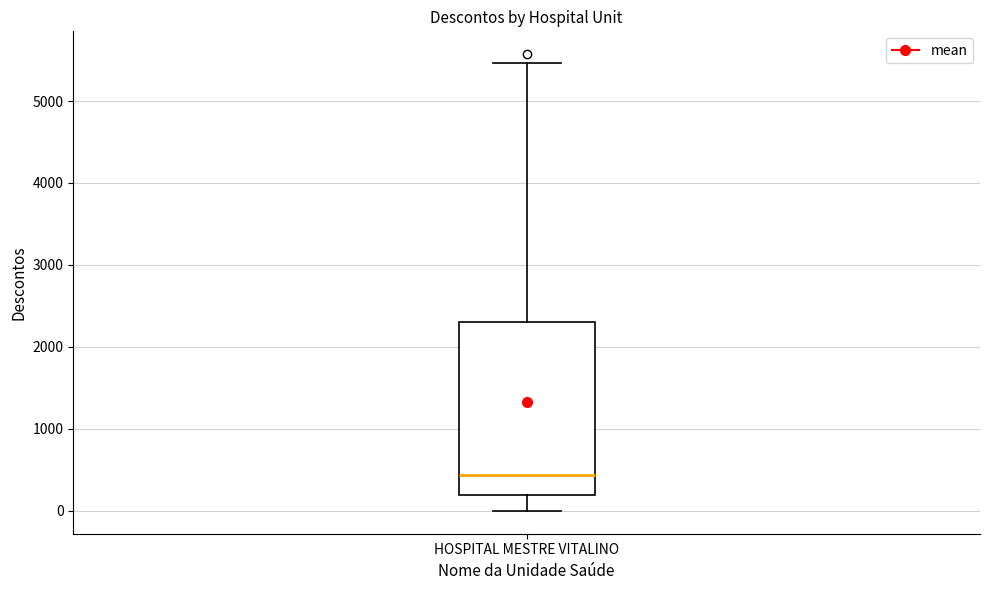

Where does the upper whisker of the box for HOSPITAL MESTRE VITALINO end on the y-axis? The values are not printed on the chart, so give them approximately, as read against the axis.

5500